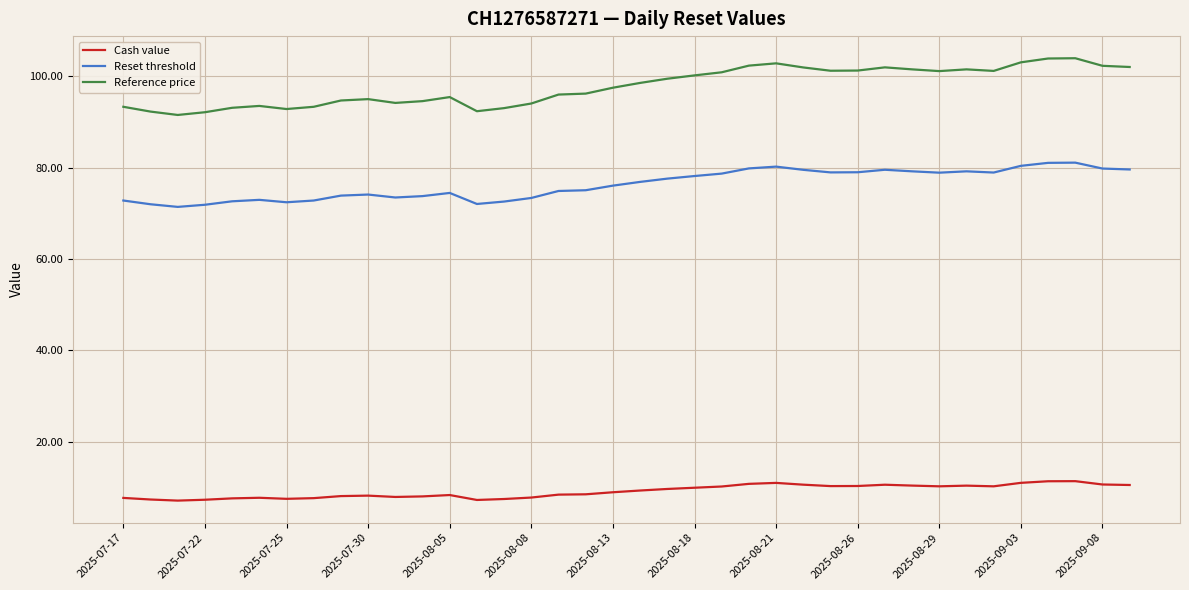

True or false: Reset threshold and Cash value cross at least once.

False